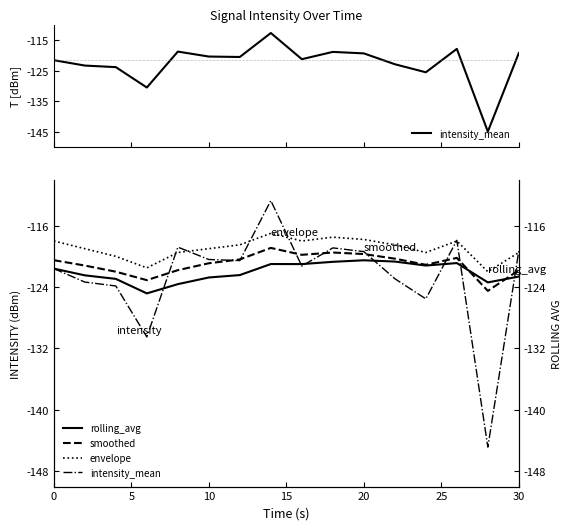

How many lines are shown in the chart?

4